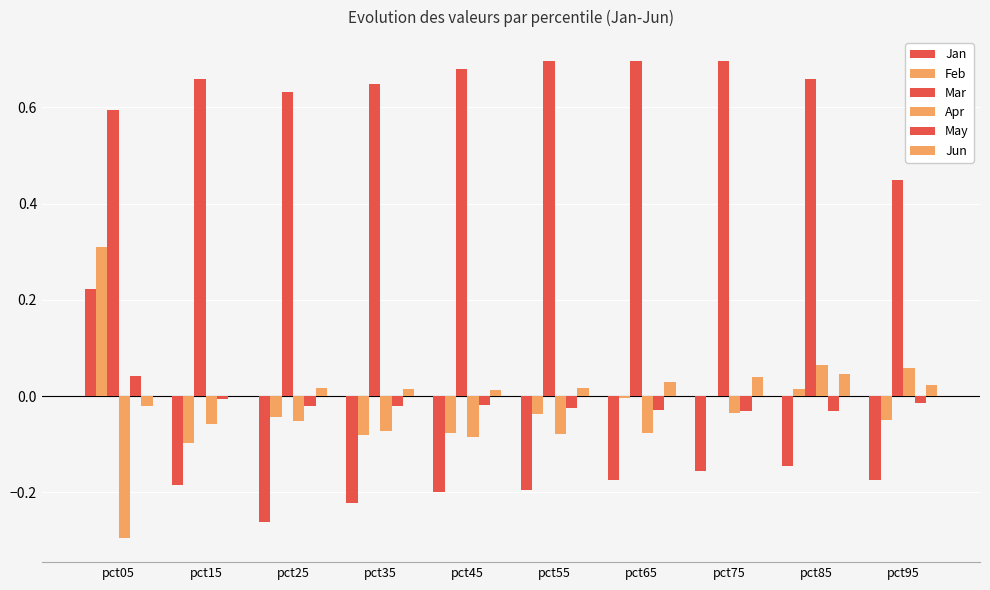

At which label is Mar closest to 0?

pct95